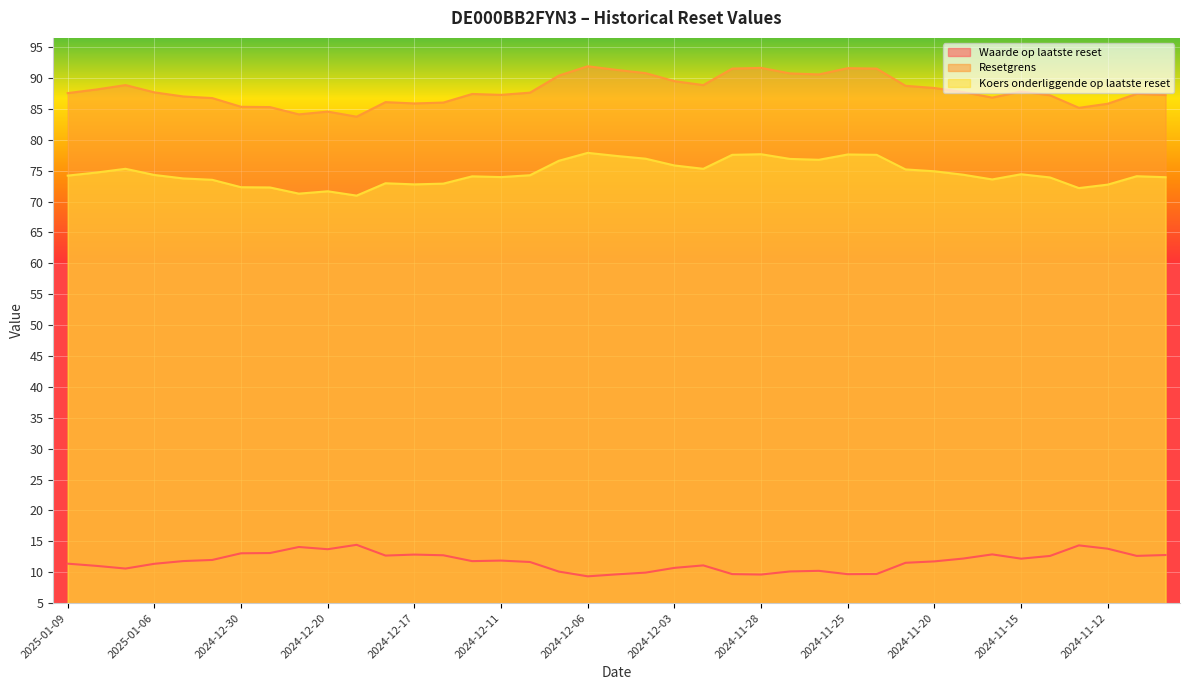

What is the sum of all Resetgrens values?

3432.0